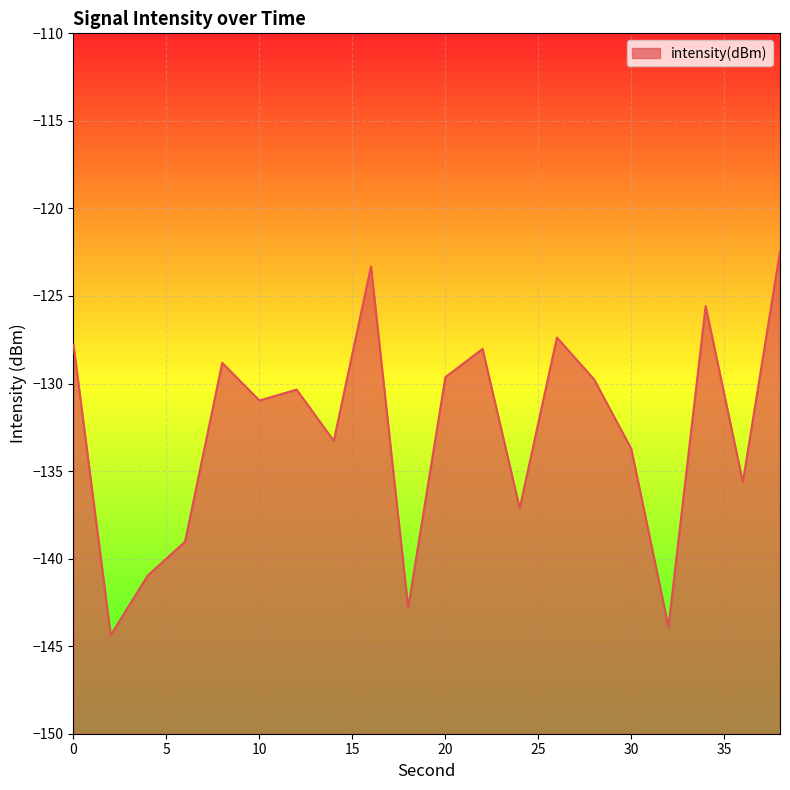

What is the greatest value displayed?

-122.5